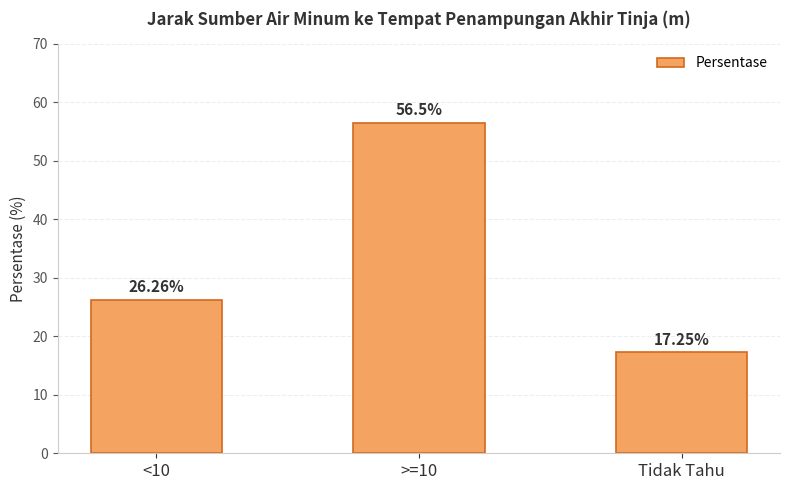

What is the label of the 1st bar from the left?

<10